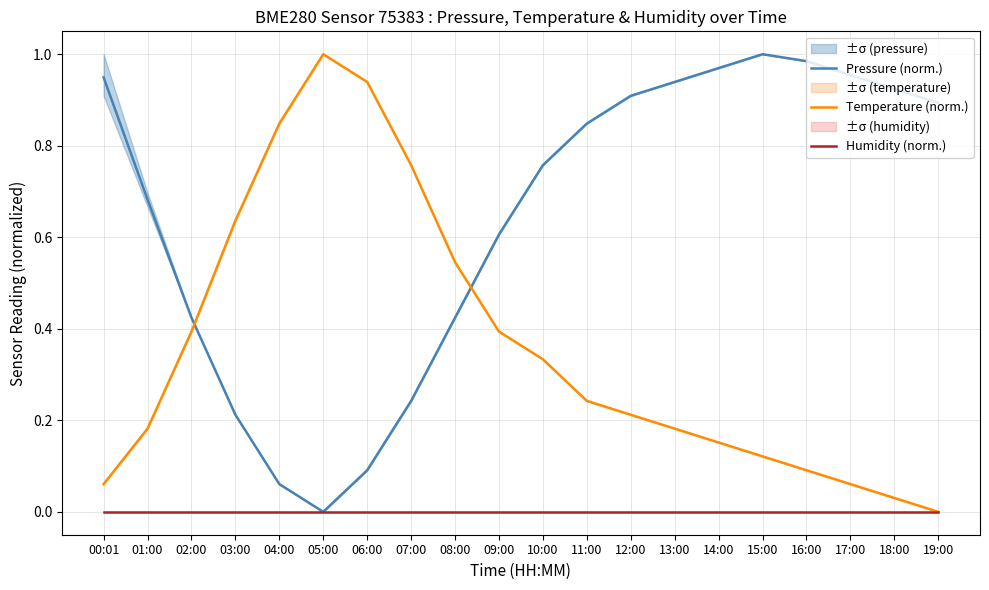

What are all the series names shown in the legend?

Pressure (norm.), Temperature (norm.), Humidity (norm.)